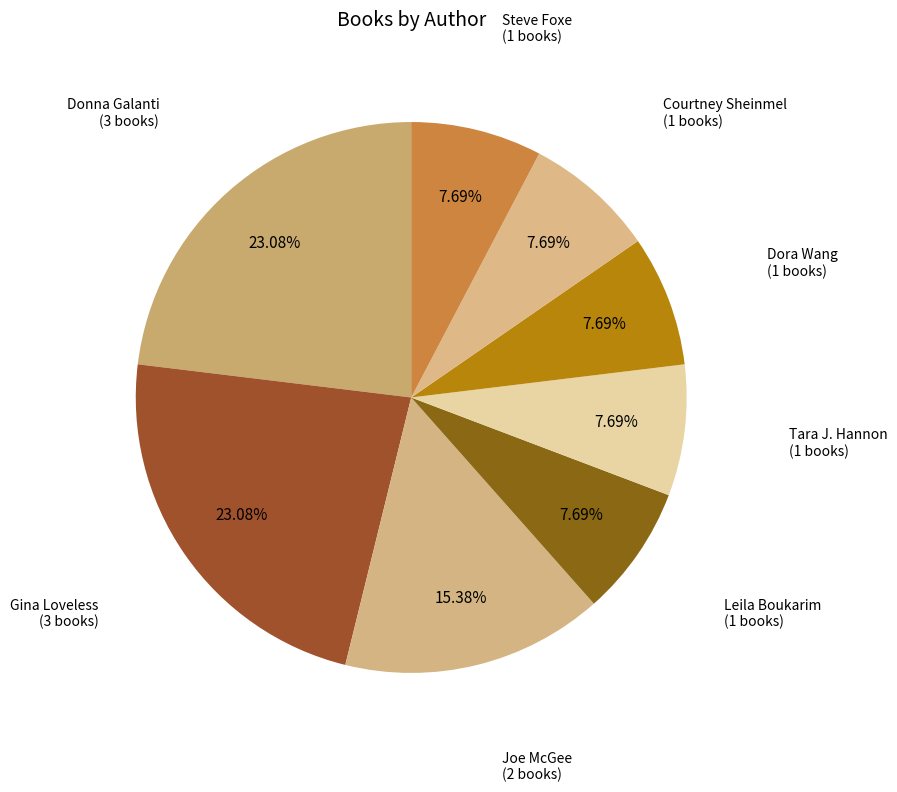

Is the sum of Joe McGee and Tara J. Hannon greater than half?

No